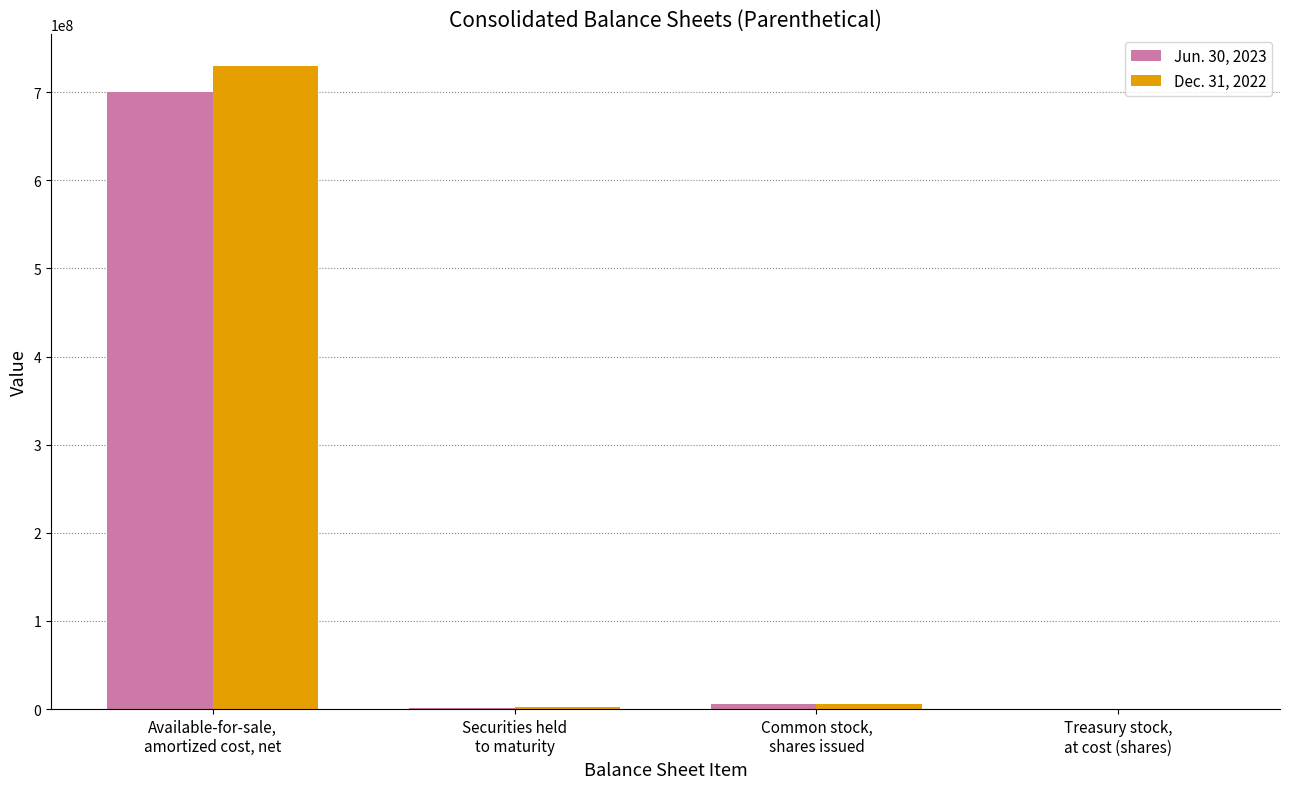

True or false: Jun. 30, 2023 has a value of 1778000 at Securities held
to maturity.

True